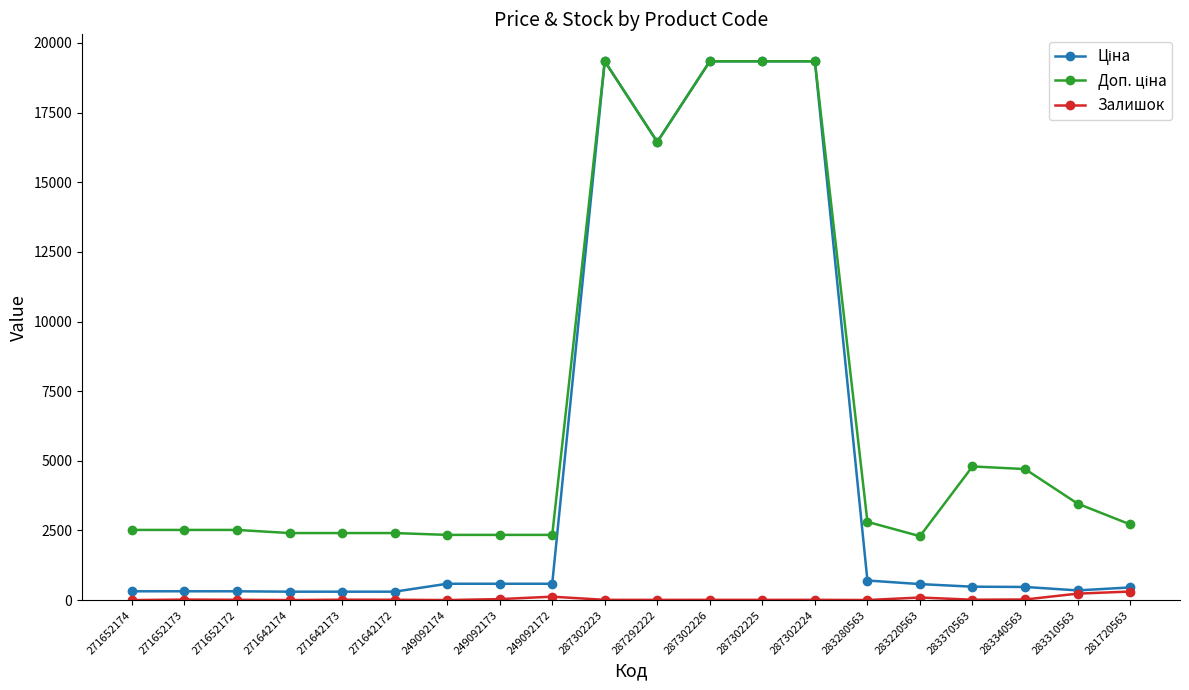

What is the maximum value shown in the chart?

19343.1